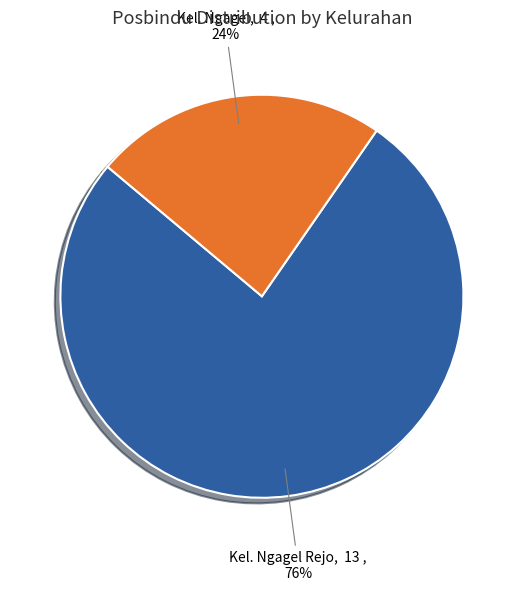

Rank the categories by value from lowest to highest.

Kel. Ngagel, Kel. Ngagel Rejo